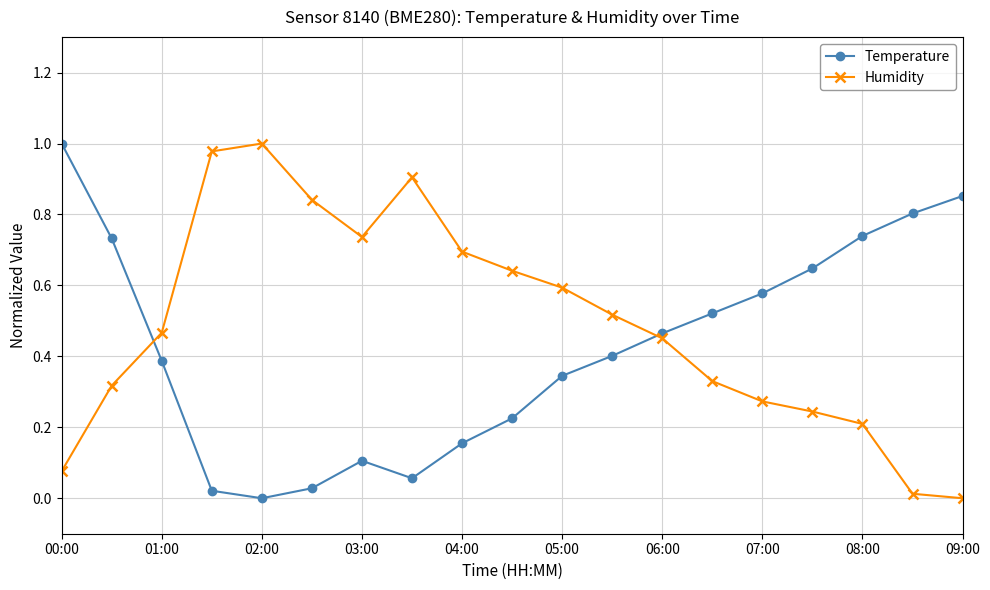

True or false: Temperature has more than 0 interior local peaks.

True